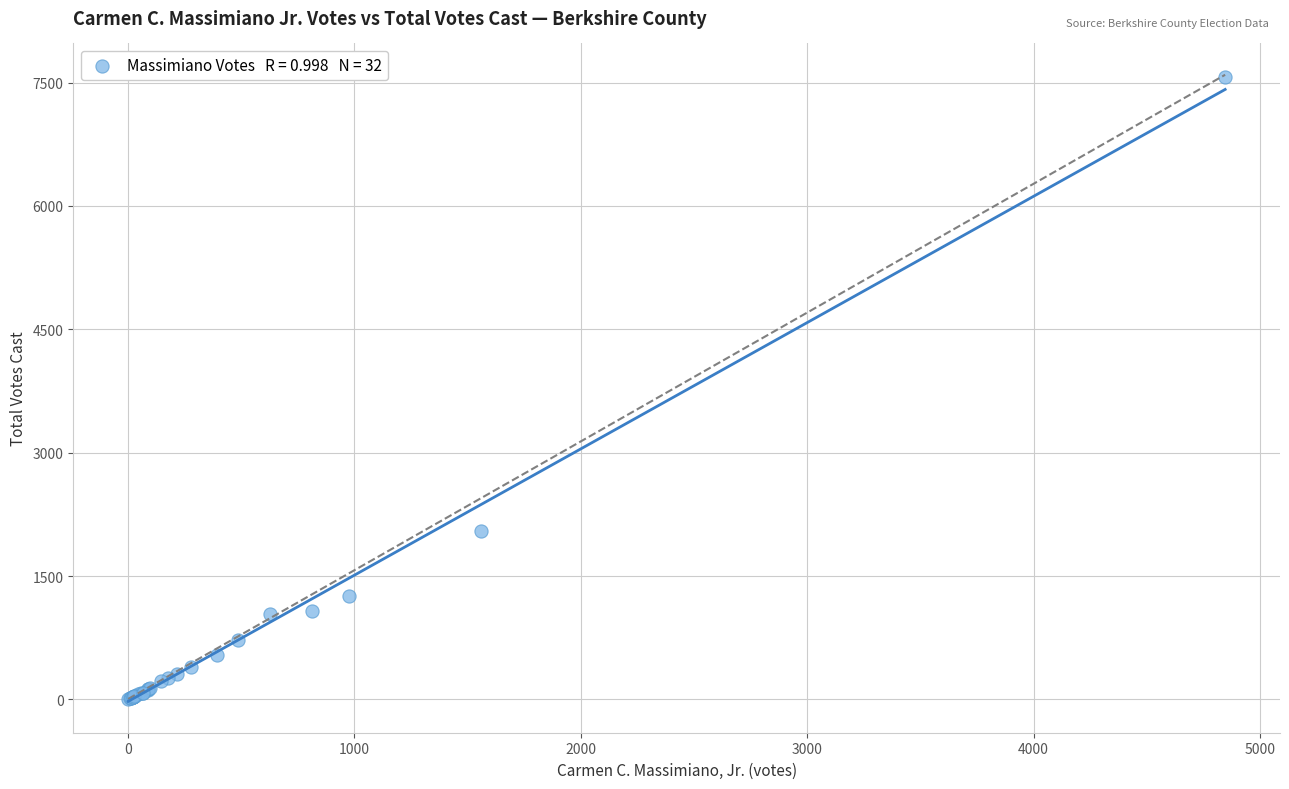

What Y value in the scatter plot is closest to 3788?

2045